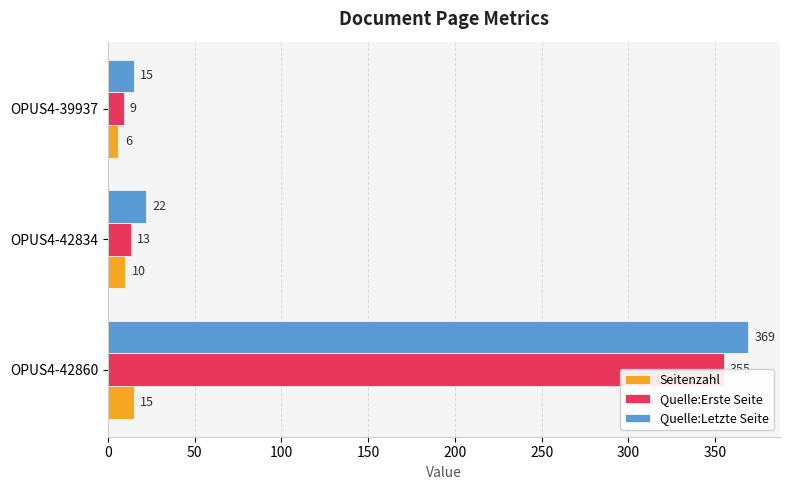

What is the difference between the maximum and second lowest values in the Seitenzahl series?

5